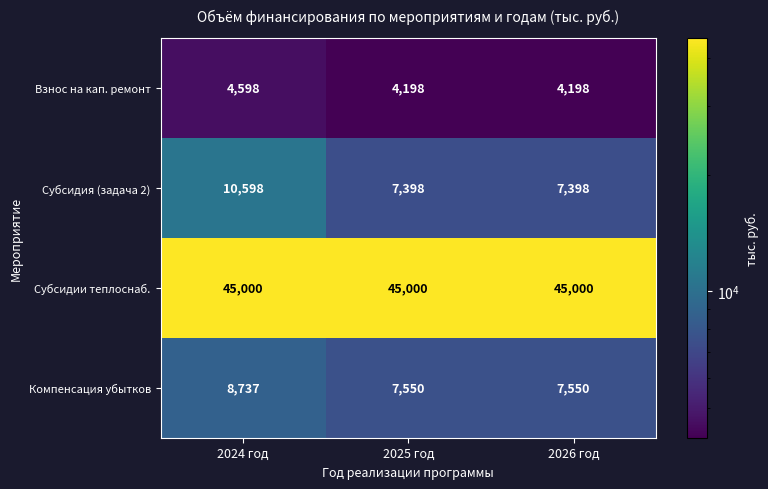

The value of Субсидия (задача 2) at 2024 год is 15537. True or false?

False